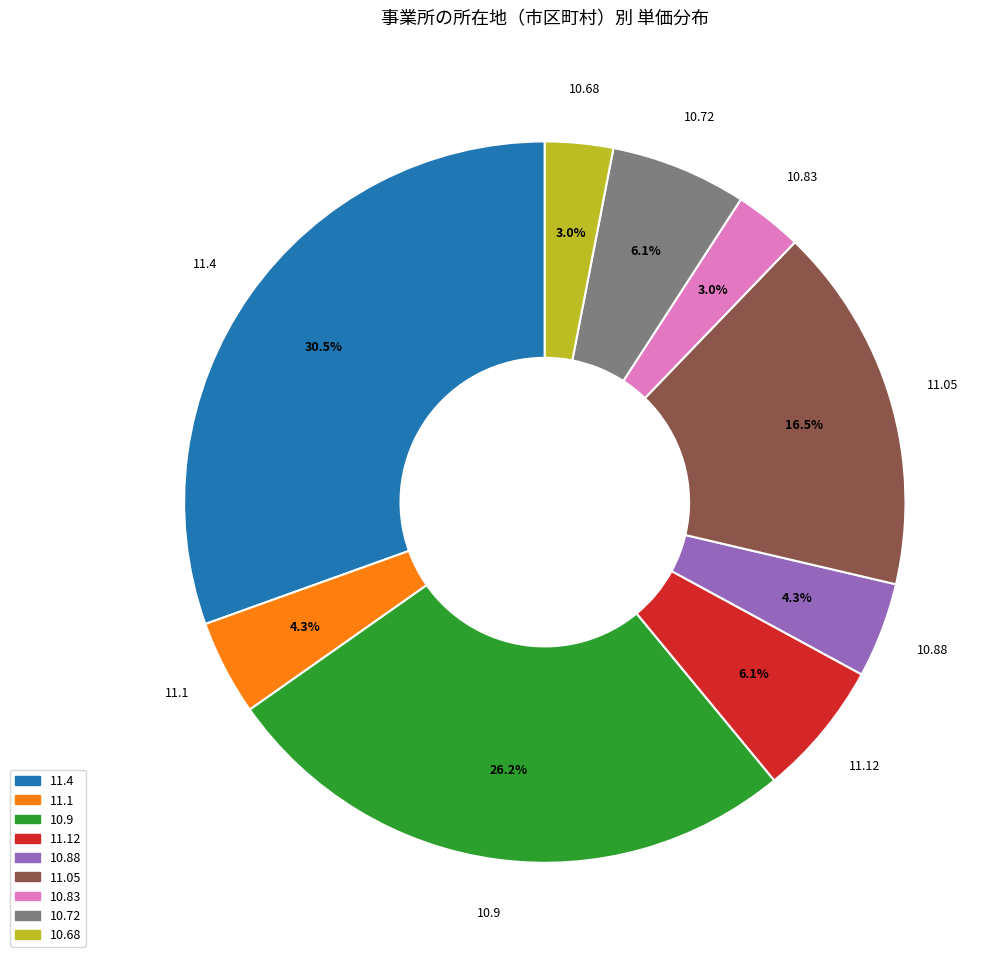

Is there a majority slice in this chart?

No